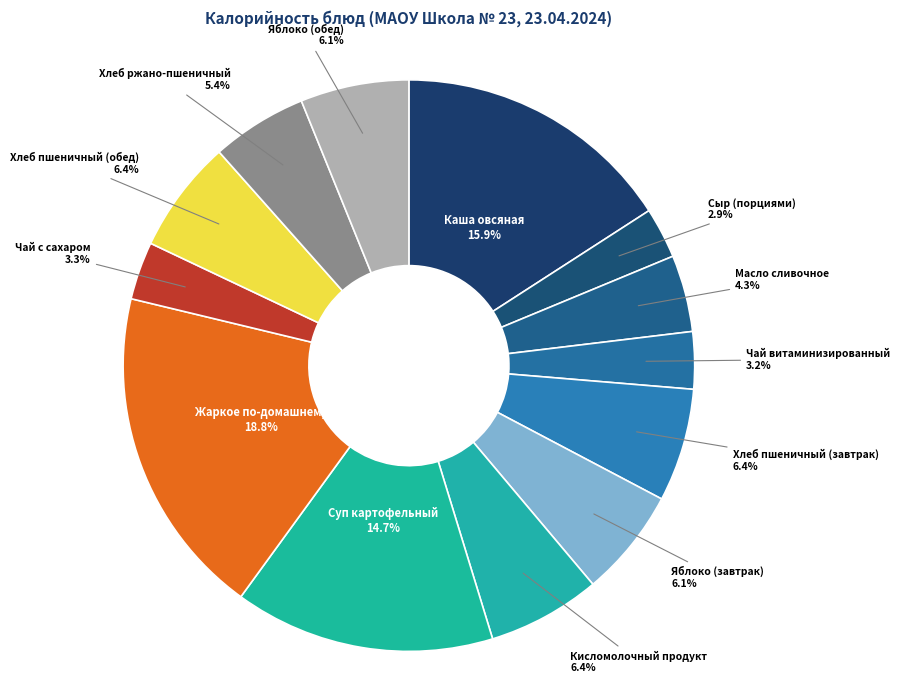

Does Суп картофельный account for over 50% of the chart?

No